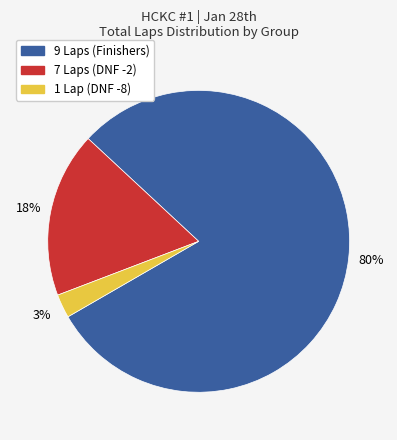

Is there a majority slice in this chart?

Yes